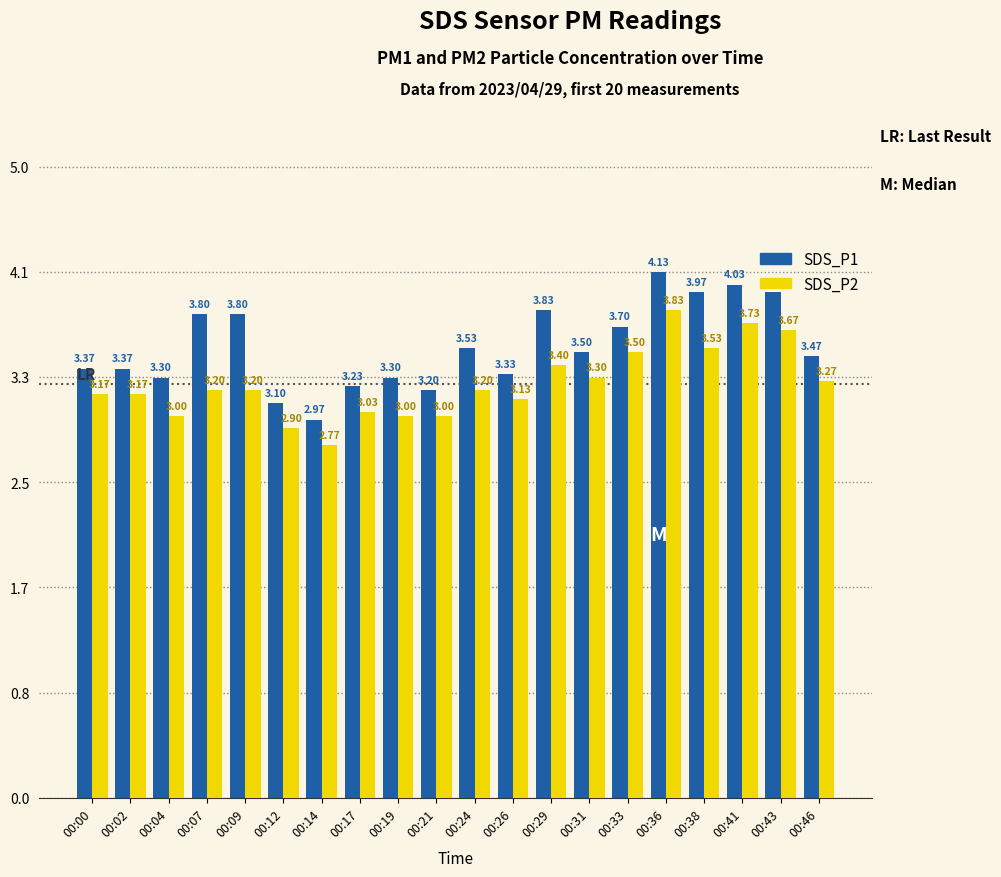

Which series changed the most between 00:24 and 00:36?

SDS_P2